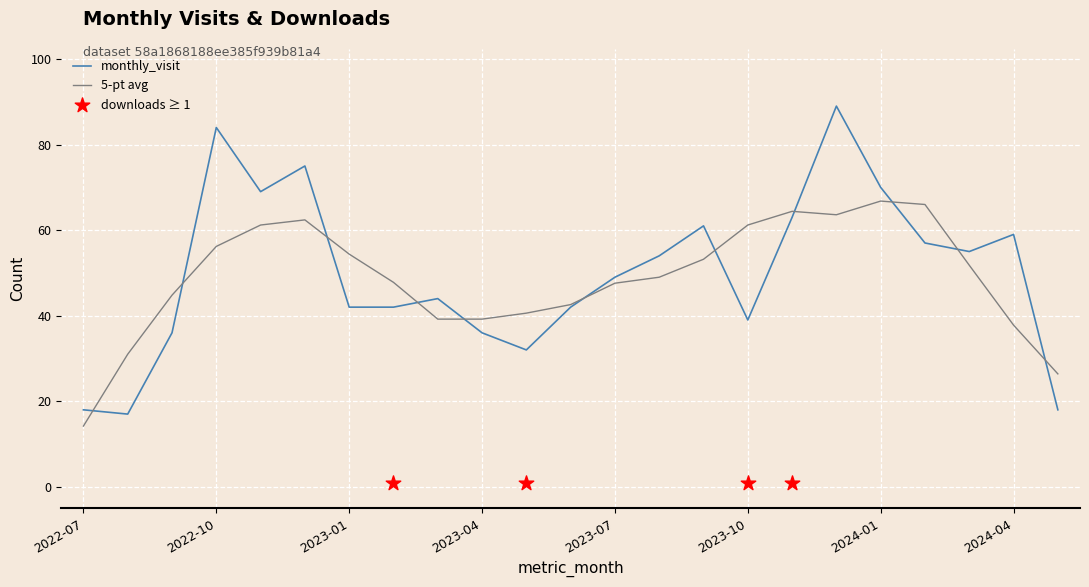

Between 2024-02 and 2022-09, which is larger?

2024-02